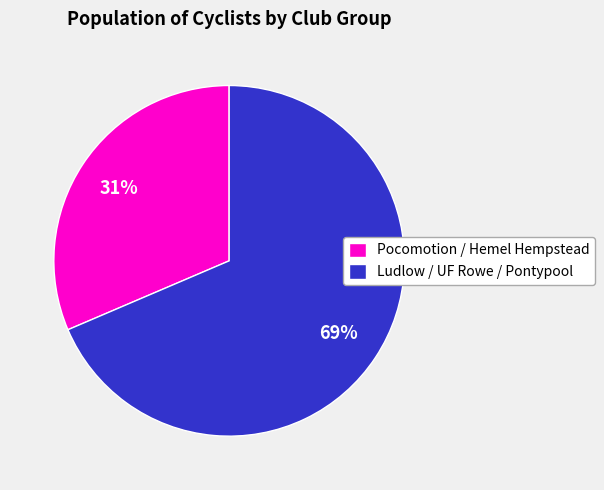

To the nearest percent, what is the average slice percentage?

50%